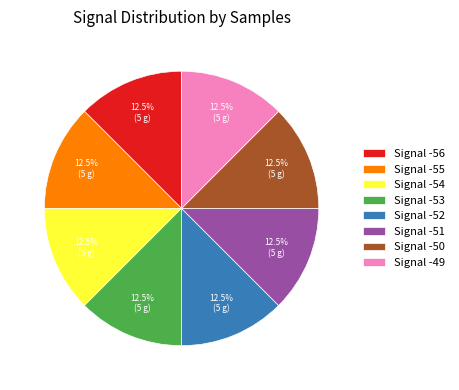

Does any single category account for the majority?

No